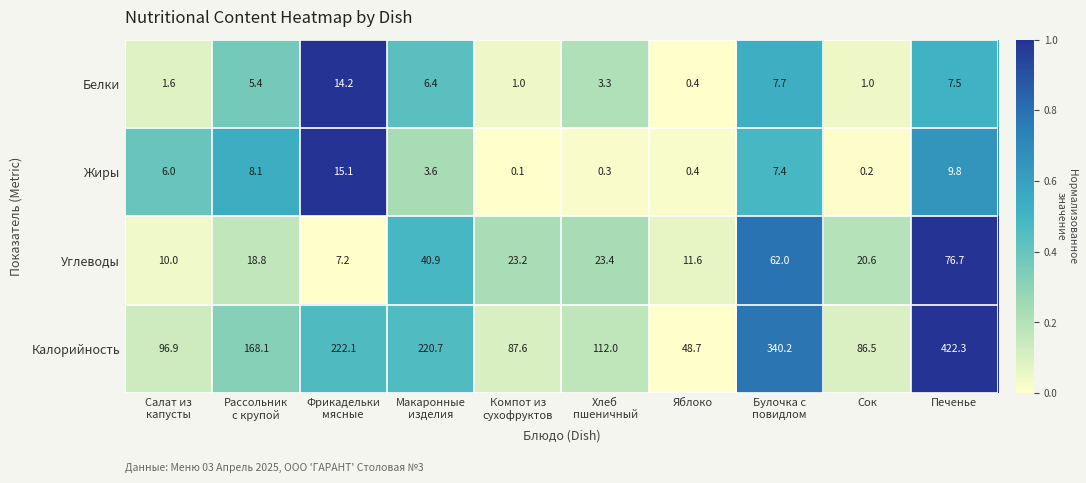

Where is Белки nearest to the value 7?

Печенье